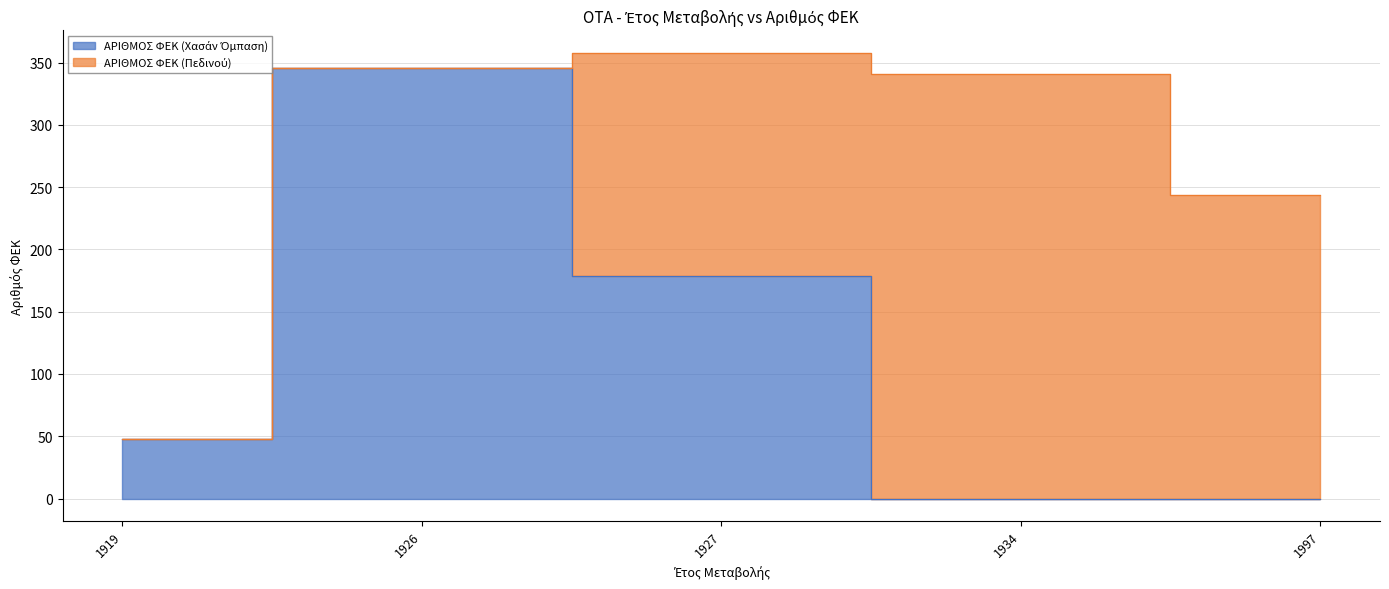

True or false: the data shows 318 at 1927.

False